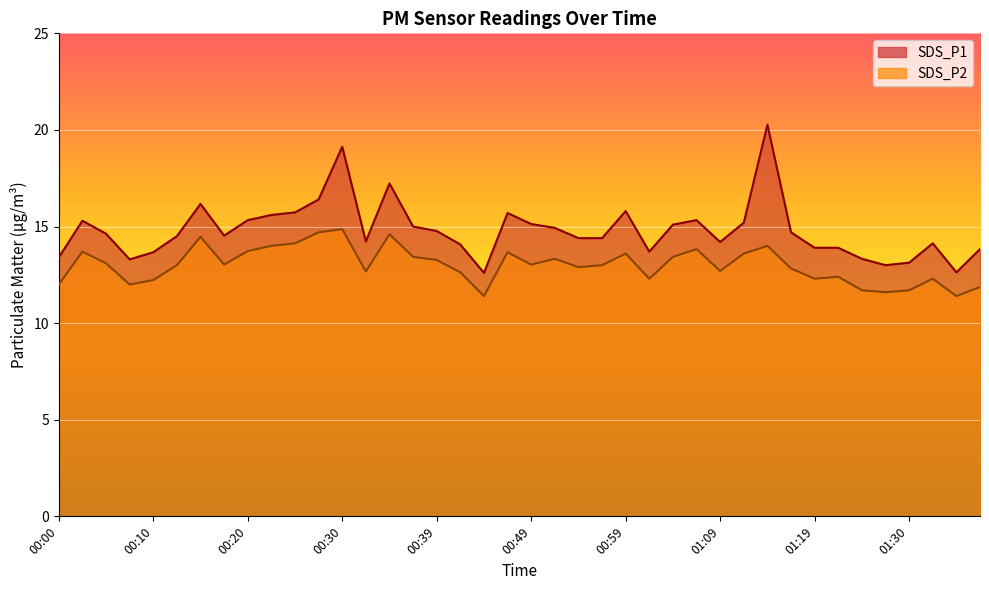

At which label does SDS_P1 first exceed 14?

00:03